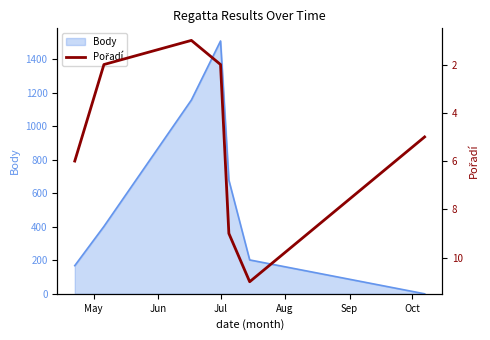

What is the maximum value for Body?

1508